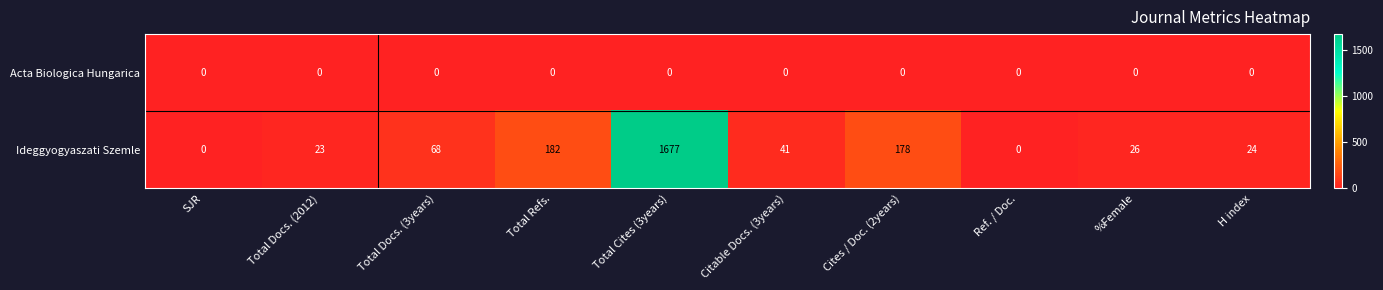

What is the maximum value shown in the chart?

1677